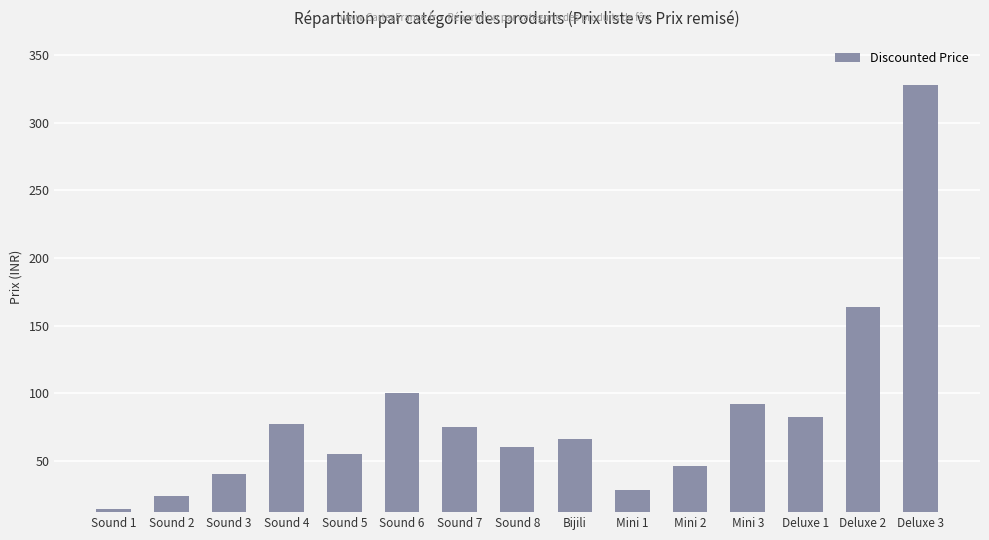

What is the label of the 7th bar from the right?

Bijili